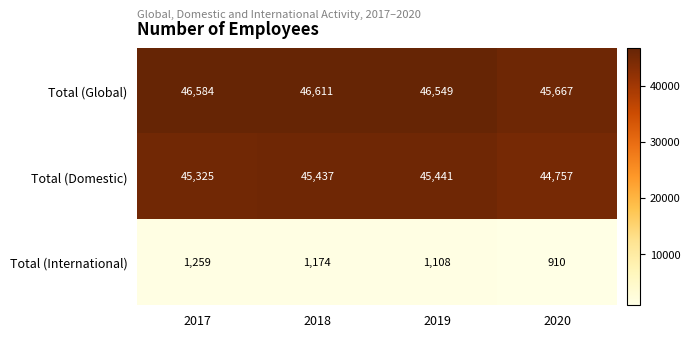

What is the difference between the highest and lowest values at 2020?

44757